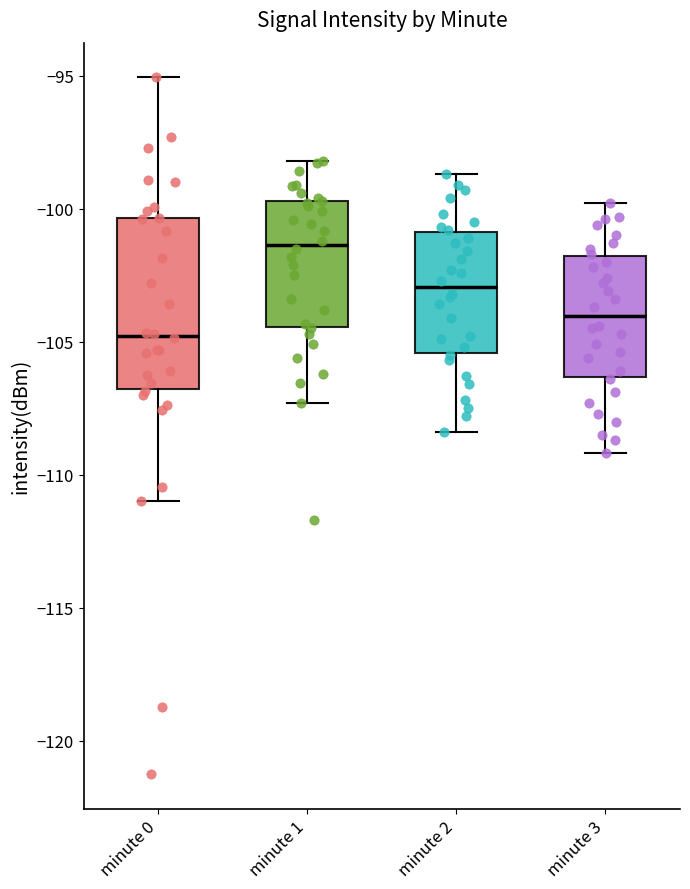

Which box's median line is the highest?

minute 1